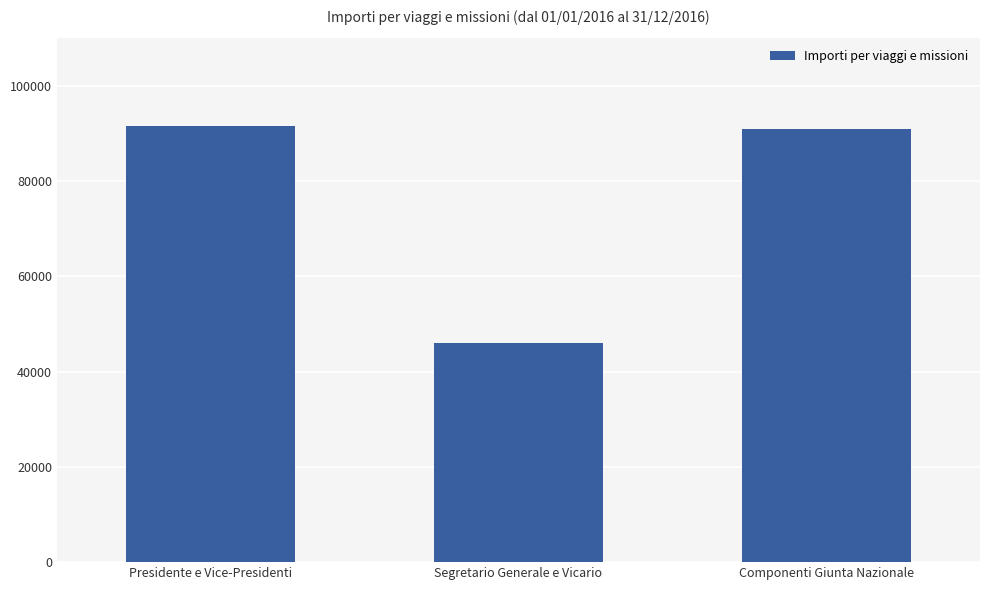

At which category does the chart reach its minimum across all series?

Segretario Generale e Vicario